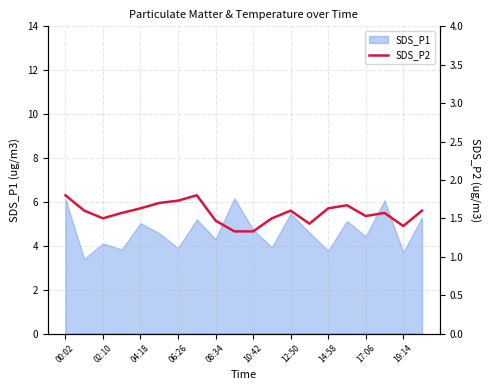

True or false: SDS_P1 has a value of 4.7 at 10:42.

True